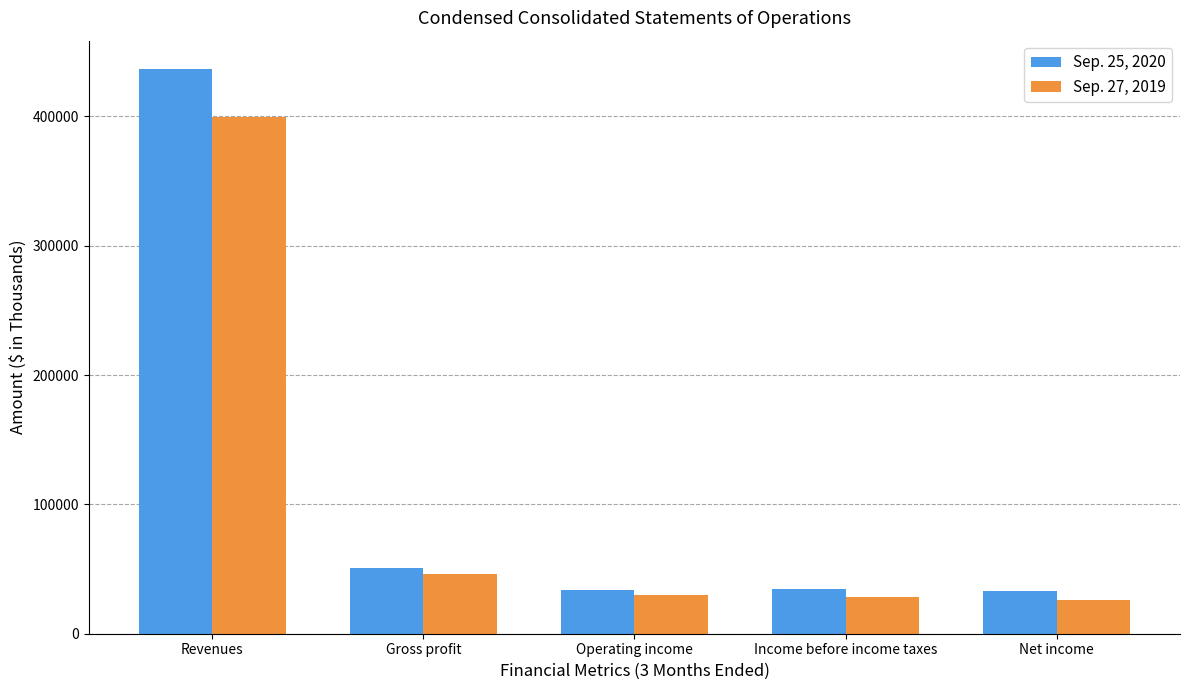

What is the total value across all series at Net income?

59008